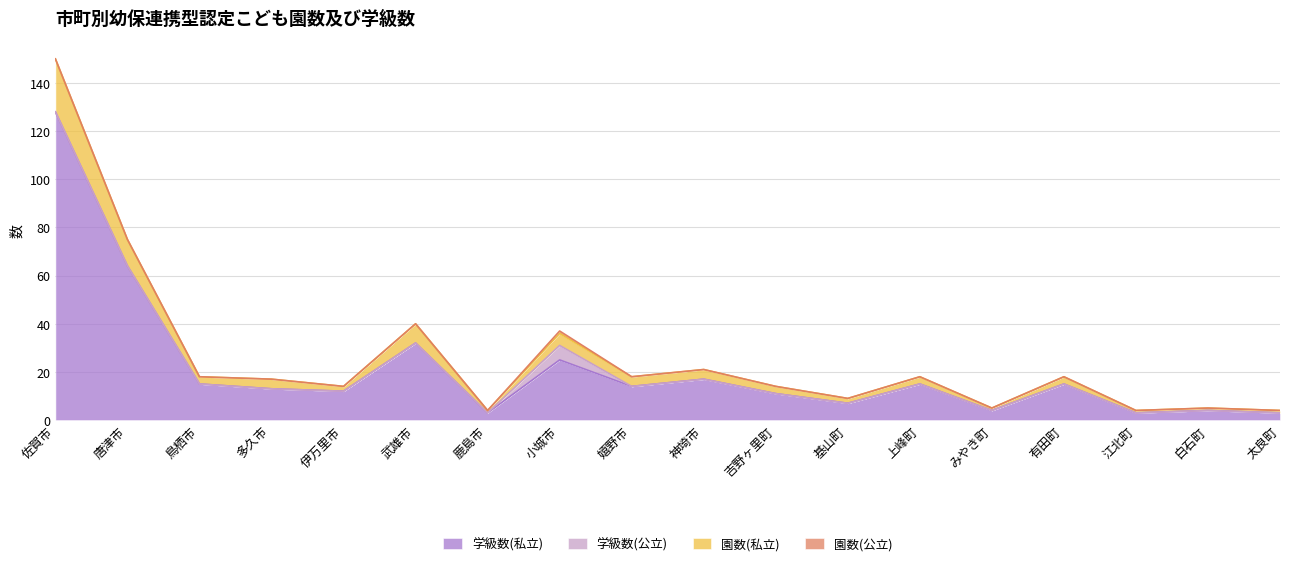

What is the maximum value for 学級数(私立)?

128